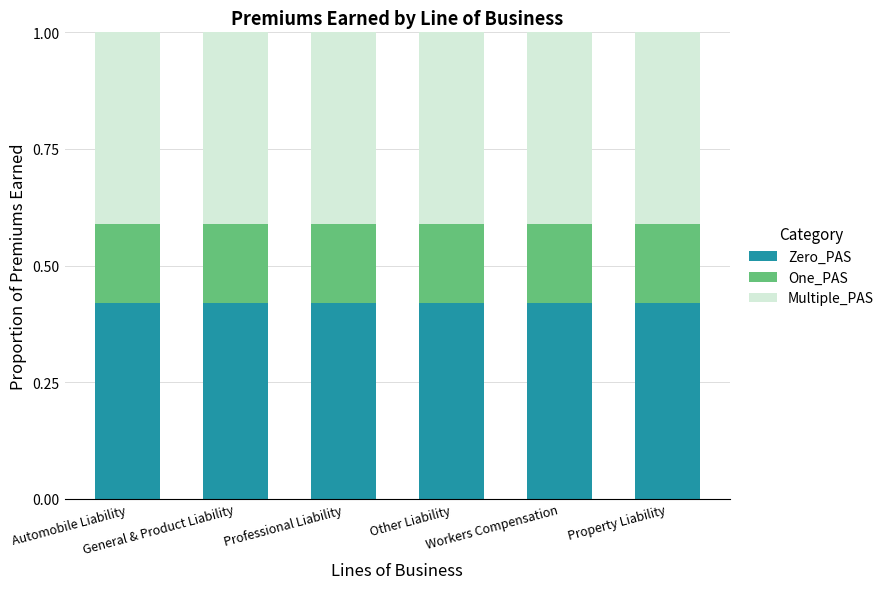

How many bars are there in total?

6